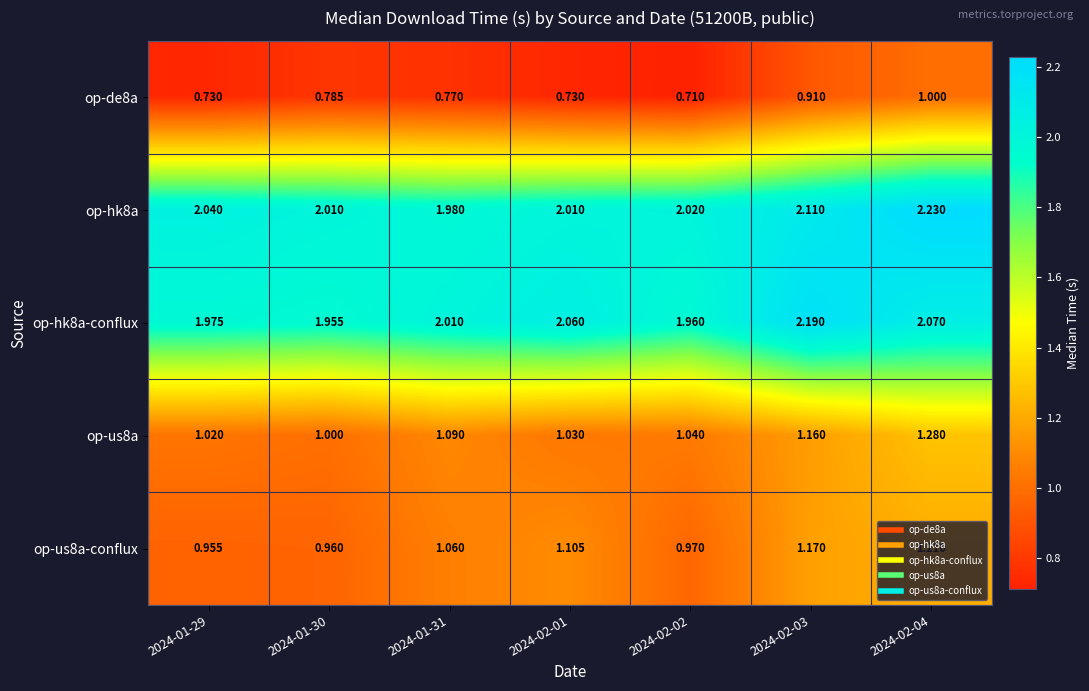

Which series has the largest total across all categories?

op-hk8a